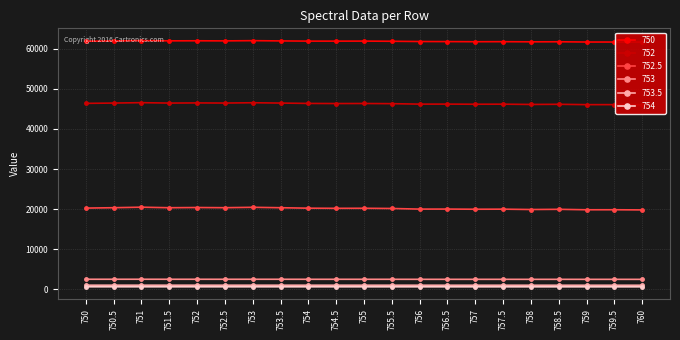

Reading left to right, transcribe all the data shown in this chart.

750: 750=61863.4	750.5=61935.0	751=62010.0	751.5=61958.5	752=61974.1	752.5=61948.4	753=62005.0	753.5=61942.6	754=61892.0	754.5=61887.2	755=61895.1	755.5=61854.2	756=61791.6	756.5=61772.1	757=61741.3	757.5=61752.4	758=61713.5	758.5=61729.1	759=61666.4	759.5=61662.4	760=61651.0
752: 750=46376.0	750.5=46451.4	751=46551.5	751.5=46448.3	752=46489.5	752.5=46454.3	753=46531.4	753.5=46450.0	754=46361.1	754.5=46332.7	755=46344.3	755.5=46302.2	756=46185.8	756.5=46191.8	757=46160.8	757.5=46175.3	758=46105.7	758.5=46145.8	759=46057.4	759.5=46060.2	760=46030.8
752.5: 750=20271.2	750.5=20367.7	751=20497.2	751.5=20362.8	752=20416.2	752.5=20370.3	753=20469.4	753.5=20364.9	754=20248.5	754.5=20212.6	755=20227.1	755.5=20172.5	756=20021.2	756.5=20028.8	757=19988.9	757.5=20006.8	758=19916.3	758.5=19969.0	759=19853.9	759.5=19858.1	760=19819.0
753: 750=2534.8	750.5=2534.4	751=2537.2	751.5=2532.1	752=2533.3	752.5=2531.3	753=2532.0	753.5=2531.4	754=2525.0	754.5=2526.3	755=2525.5	755.5=2523.7	756=2518.5	756.5=2518.3	757=2517.5	757.5=2516.0	758=2512.9	758.5=2516.0	759=2511.6	759.5=2512.7	760=2509.3
753.5: 750=1052.8	750.5=1053.2	751=1053.7	751.5=1052.2	752=1052.2	752.5=1050.3	753=1051.1	753.5=1050.3	754=1047.4	754.5=1048.7	755=1048.1	755.5=1047.0	756=1046.1	756.5=1044.4	757=1043.2	757.5=1043.9	758=1042.3	758.5=1042.7	759=1042.0	759.5=1040.7	760=1039.4
754: 750=655.7	750.5=654.3	751=654.3	751.5=654.1	752=653.6	752.5=652.3	753=652.7	753.5=652.0	754=650.5	754.5=650.3	755=649.3	755.5=648.5	756=647.7	756.5=647.4	757=646.6	757.5=646.5	758=645.6	758.5=645.7	759=644.9	759.5=644.4	760=642.9